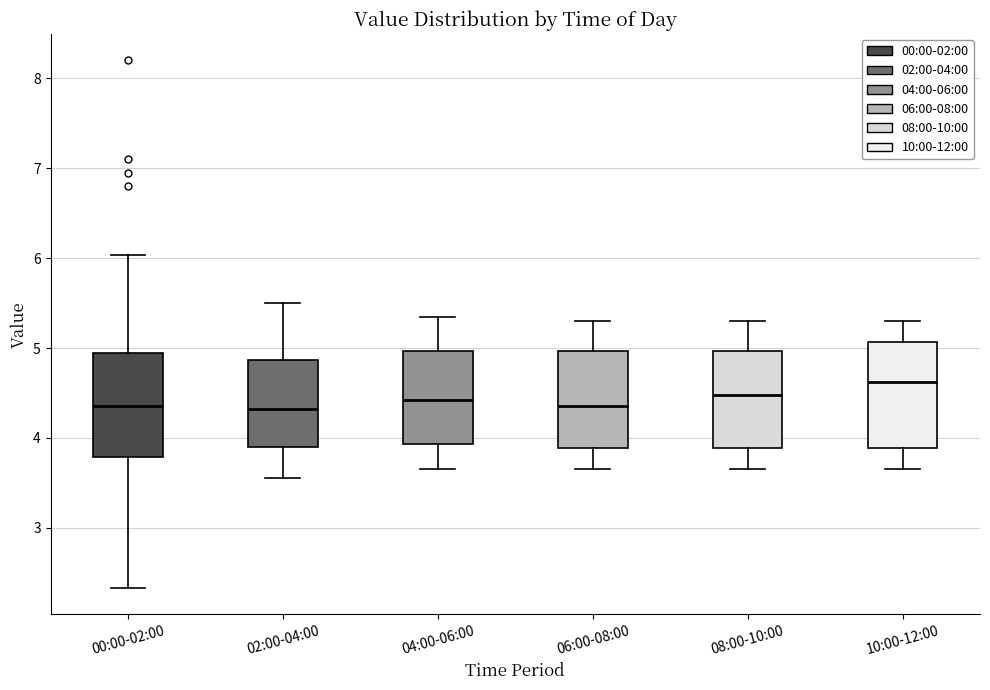

Where does the upper whisker of the box for 10:00-12:00 end on the y-axis? The values are not printed on the chart, so give them approximately, as read against the axis.

5.3